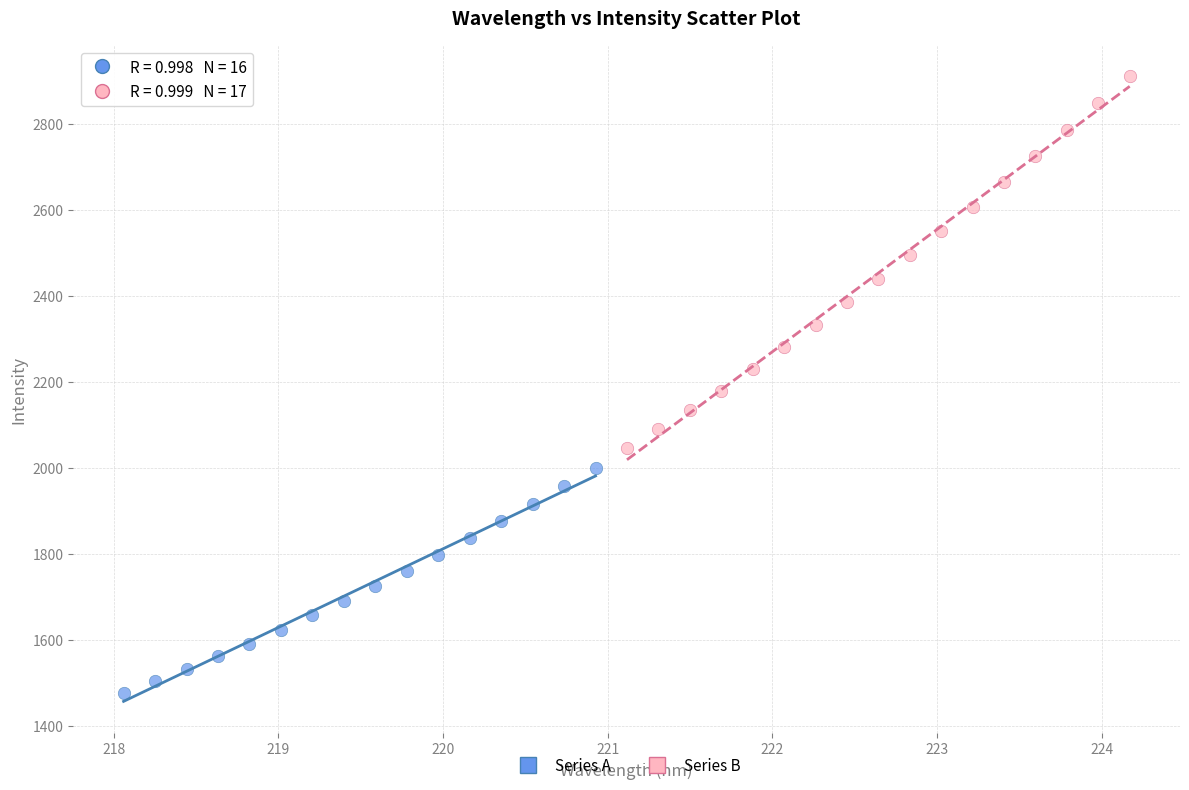

Which series contains the lowest Y value?

Series A